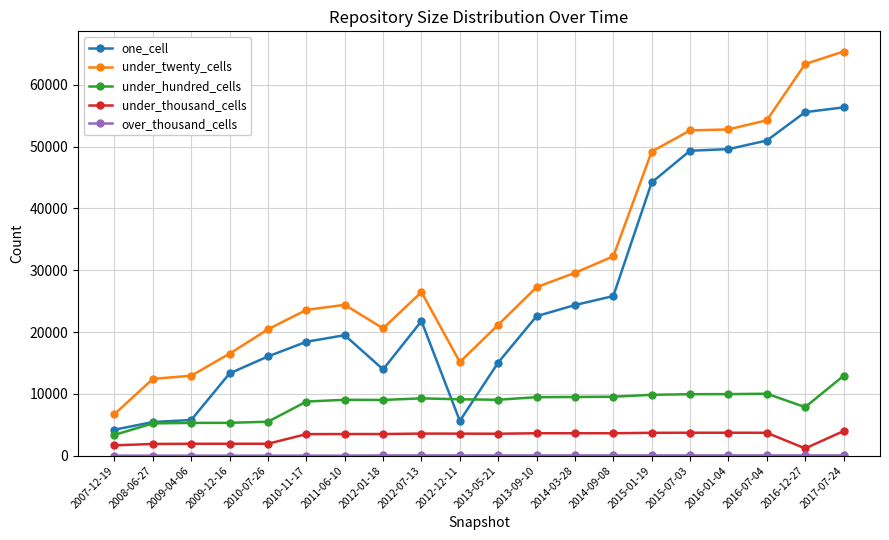

How many categories are shown in the chart?

20